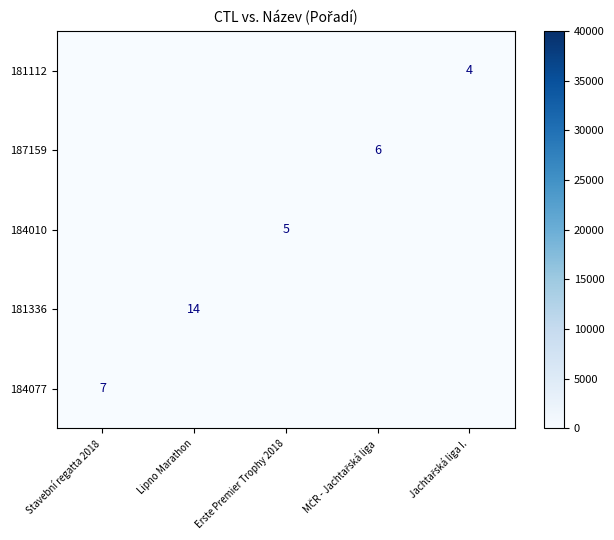

The value of 184077 at Stavební regatta 2018 is 7. True or false?

True